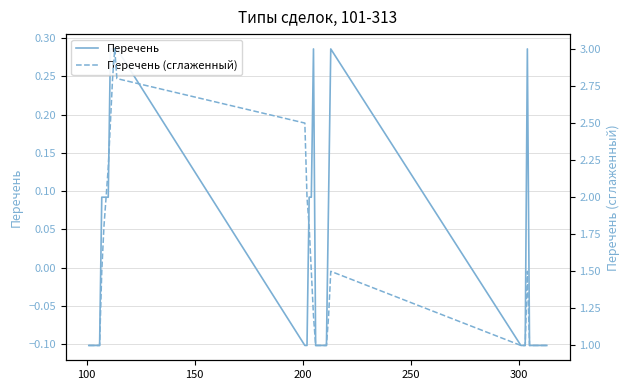

True or false: Перечень (сглаженный) and Перечень intersect in this chart.

False